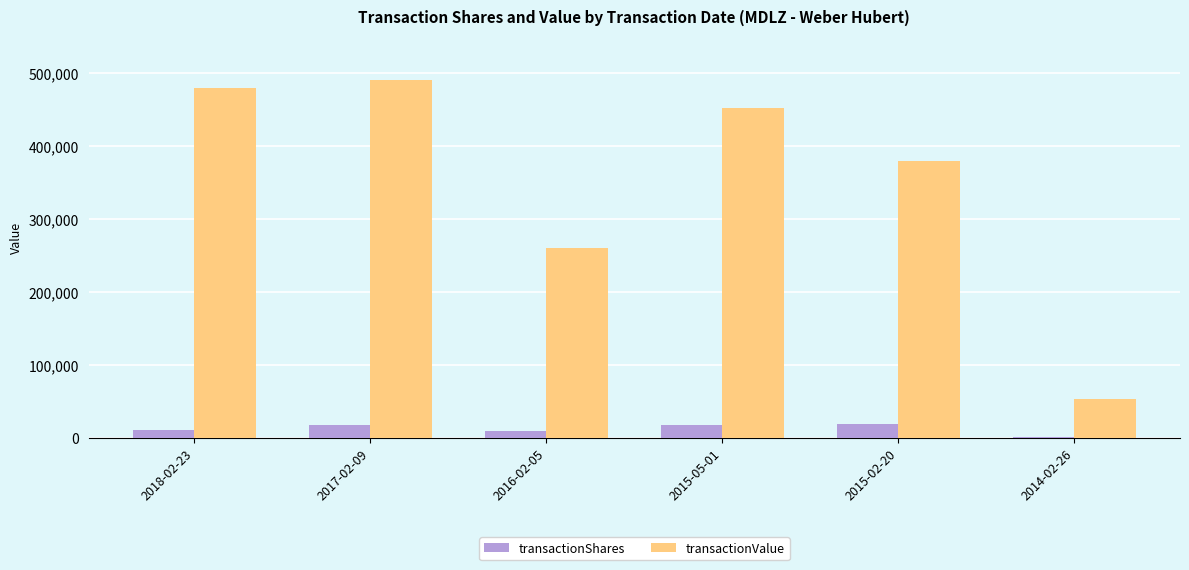

What are all the series names shown in the legend?

transactionShares, transactionValue